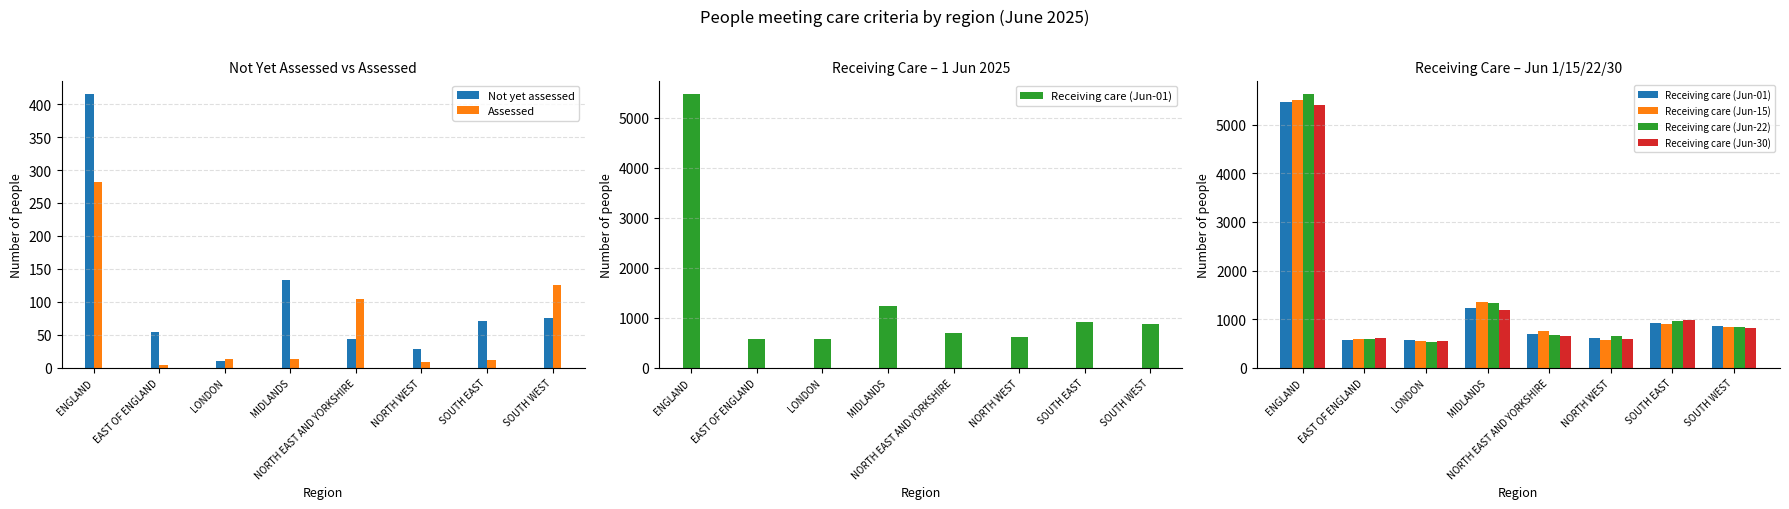

At which category is the sum across all series the highest?

ENGLAND